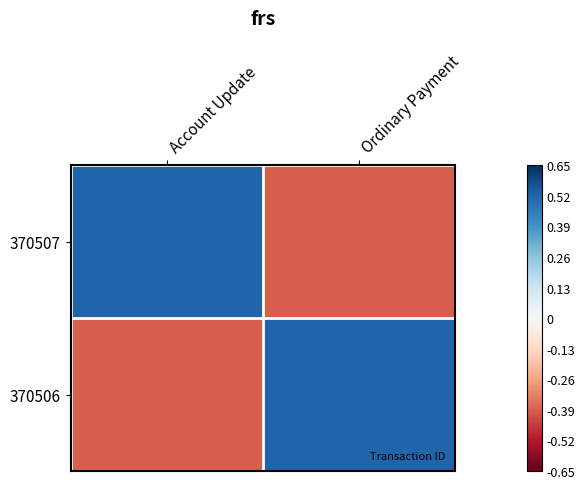

Which label corresponds to the smallest value in the chart?

Ordinary Payment